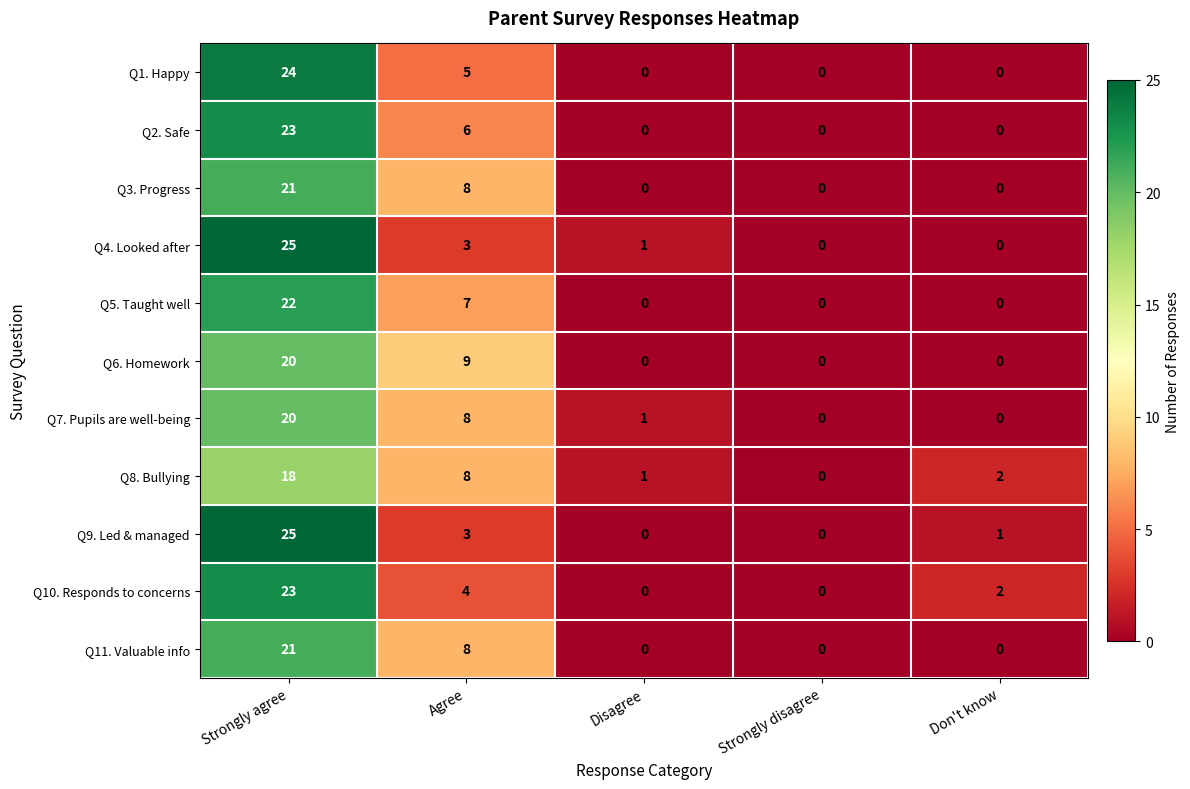

At how many categories does at least one series exceed 12?

1